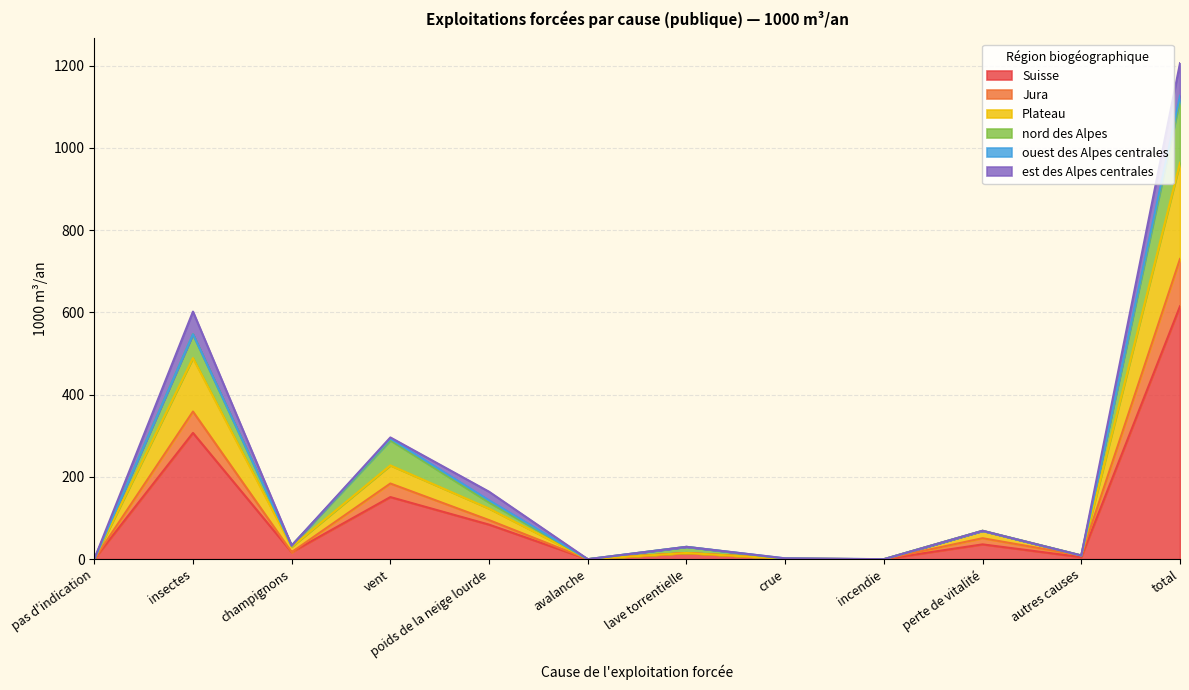

At which category is the sum across all series the highest?

total